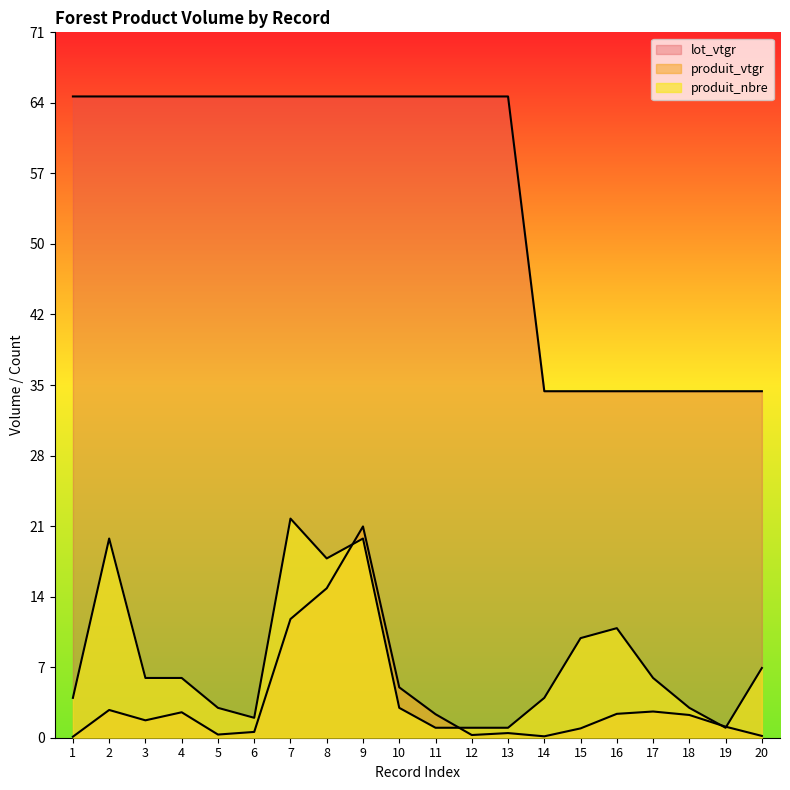

After their last crossing, which series has the higher values: produit_nbre or produit_vtgr?

produit_nbre